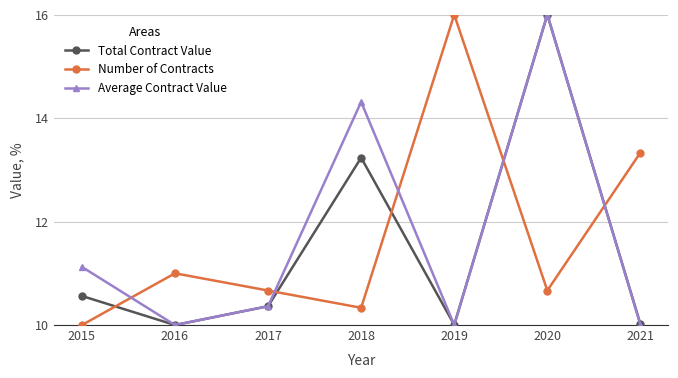

What is the value of the Total Contract Value point at the 1st from the left?

10.6